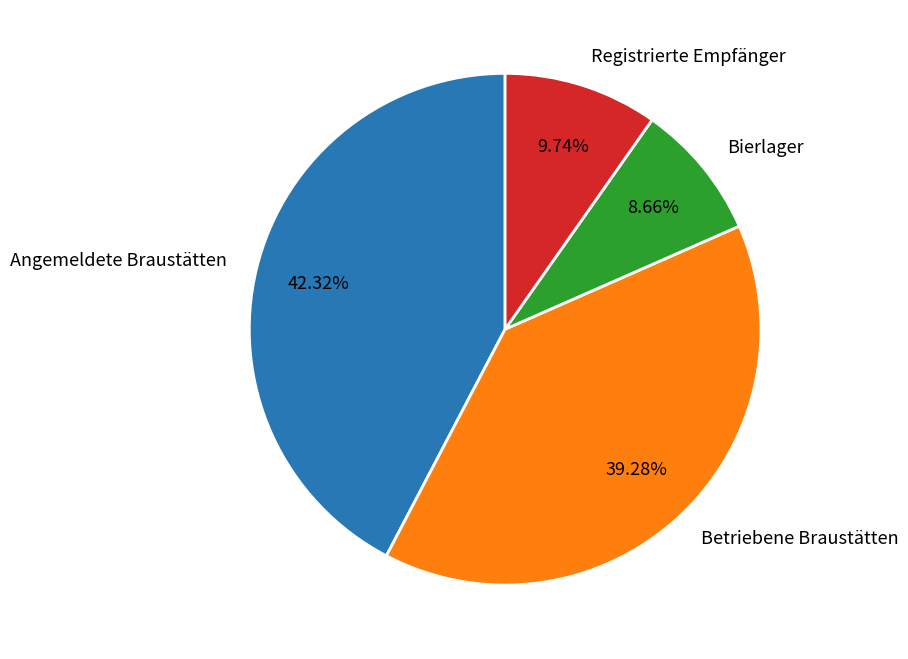

How many slices are in this pie chart?

4